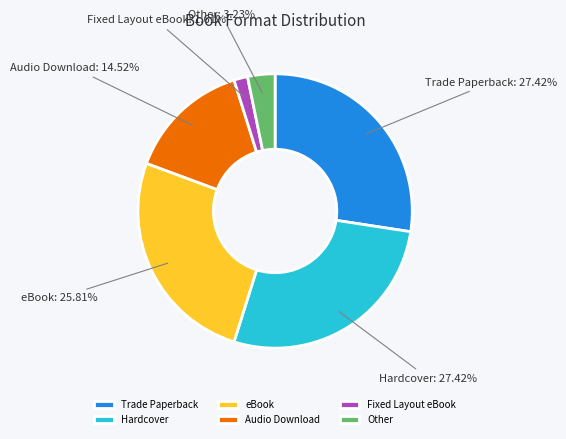

To the nearest percent, what is the difference between the largest and smallest slice percentages?

26%